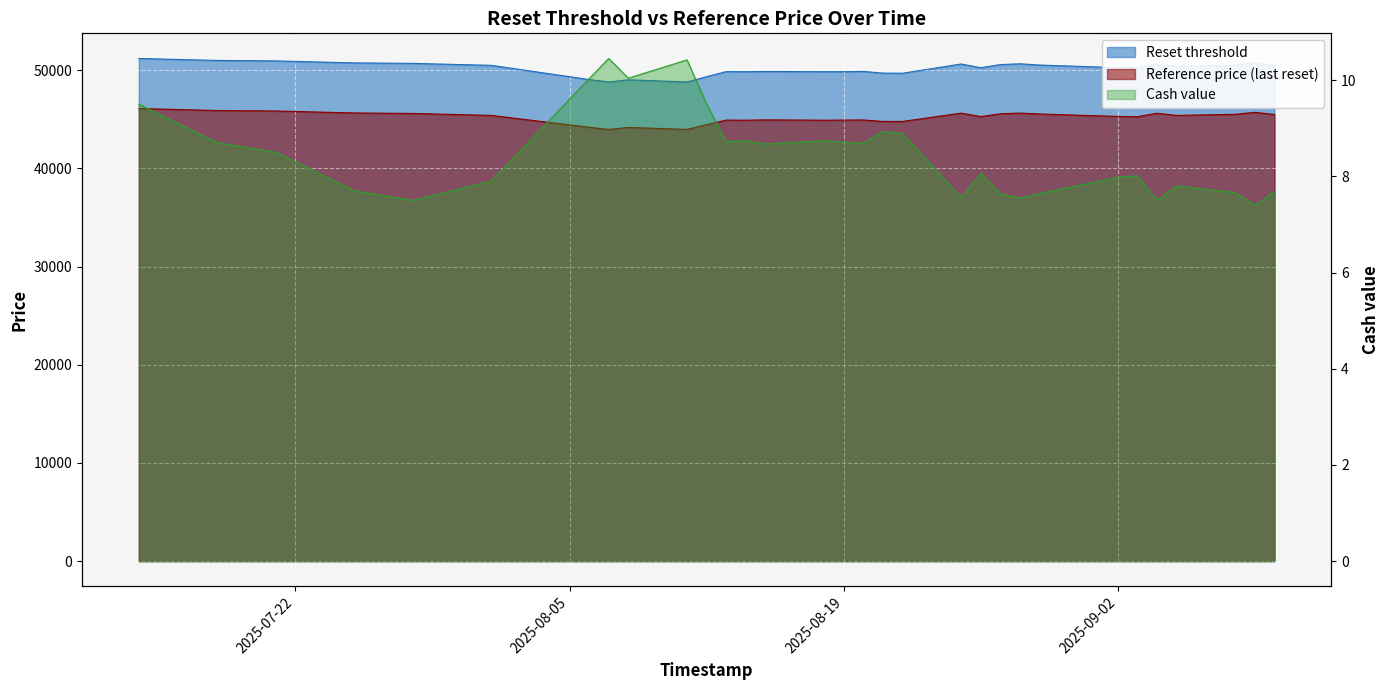

Rank the categories by Reset threshold value from lowest to highest.

2025-08-07, 2025-08-11, 2025-08-08, 2025-08-06, 2025-08-12, 2025-08-22, 2025-08-21, 2025-08-14, 2025-08-18, 2025-08-19, 2025-08-13, 2025-08-15, 2025-08-20, 2025-09-03, 2025-08-26, 2025-09-02, 2025-09-05, 2025-09-10, 2025-08-01, 2025-09-08, 2025-08-29, 2025-07-31, 2025-08-27, 2025-07-30, 2025-09-04, 2025-08-25, 2025-07-29, 2025-08-28, 2025-07-28, 2025-09-09, 2025-07-25, 2025-07-24, 2025-07-23, 2025-07-22, 2025-07-21, 2025-07-18, 2025-07-17, 2025-07-16, 2025-07-15, 2025-07-14